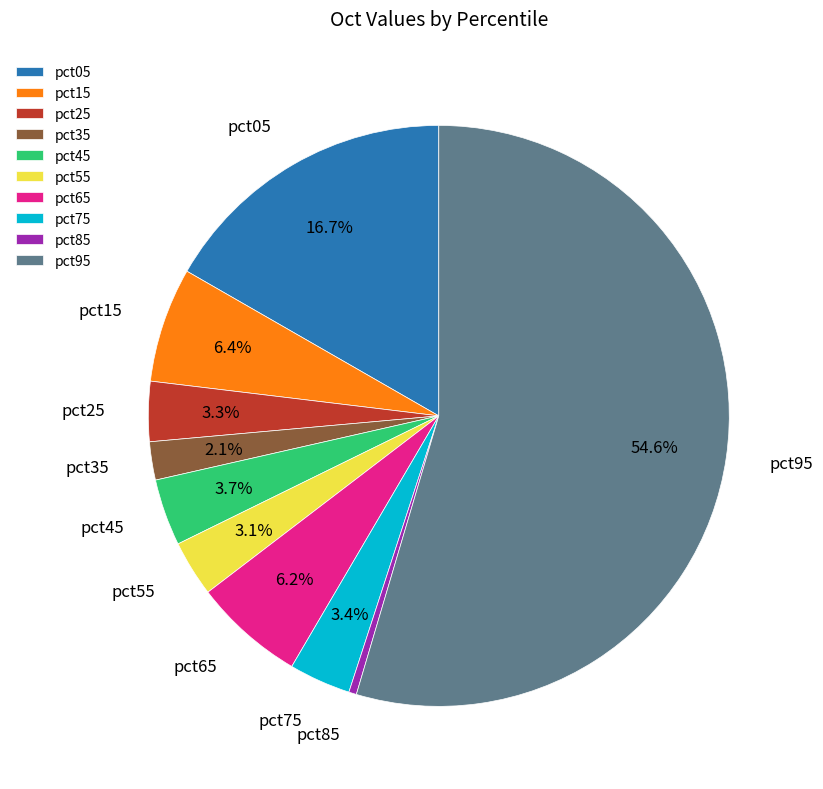

What is the smallest slice in the pie chart?

pct85